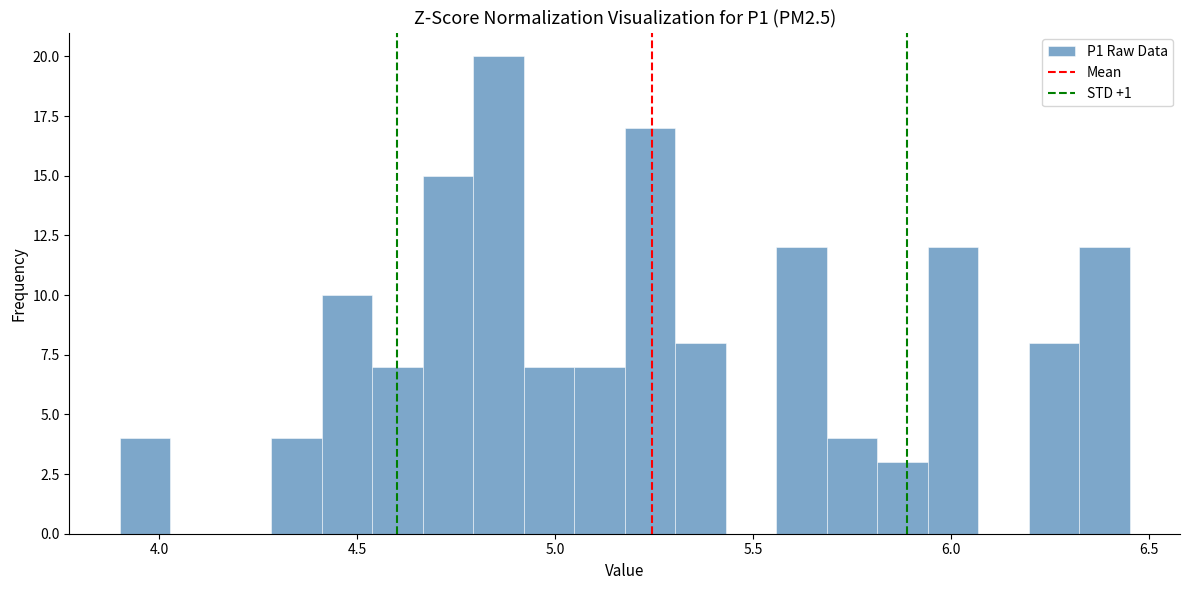

Read against the x-axis, roughly where is the centre of the tallest bar?

4.85